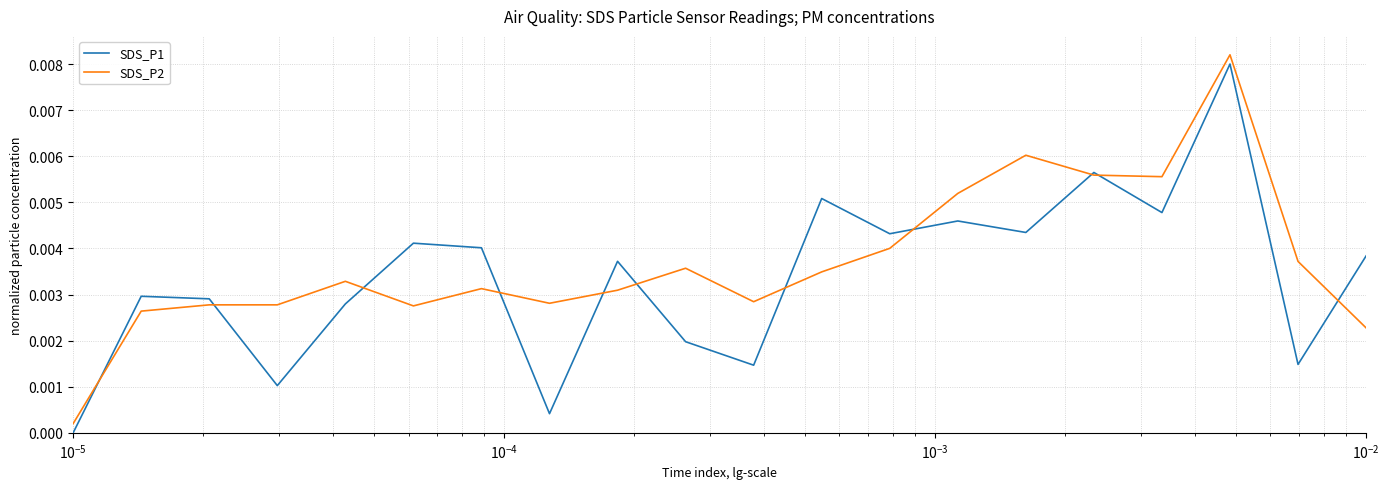

What are all the series names shown in the legend?

SDS_P1, SDS_P2